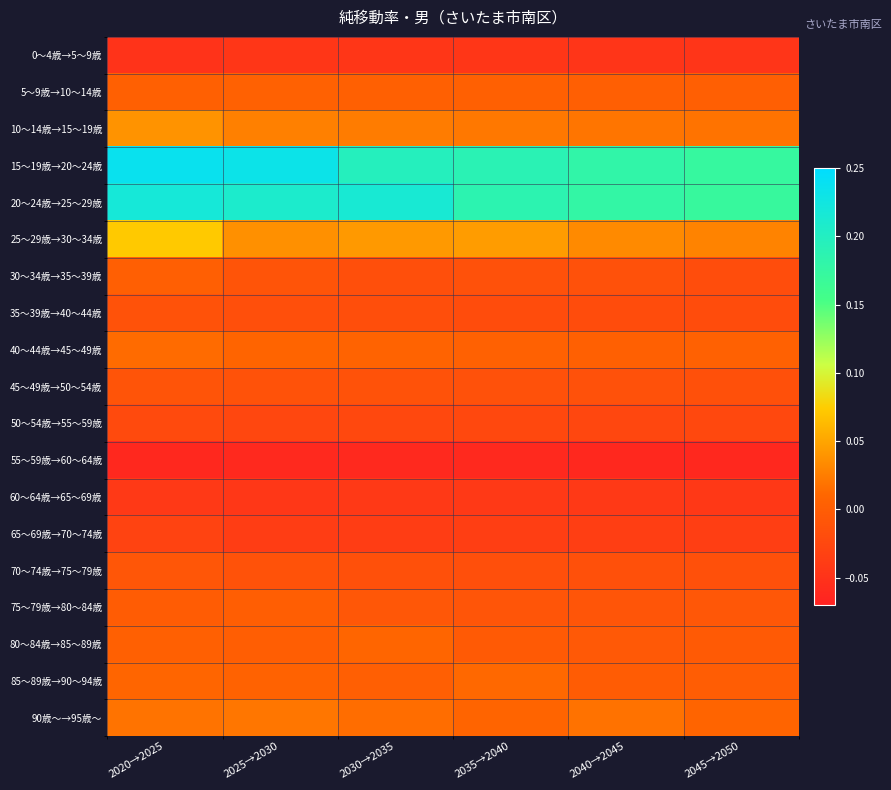

Reading left to right, list all the values displayed in this chart.

0～4歳→5～9歳: 2020→2025=-0.0	2025→2030=-0.0	2030→2035=-0.0	2035→2040=-0.0	2040→2045=-0.0	2045→2050=-0.0
5～9歳→10～14歳: 2020→2025=0.0	2025→2030=0.0	2030→2035=0.0	2035→2040=0.0	2040→2045=0.0	2045→2050=0.0
10～14歳→15～19歳: 2020→2025=0.0	2025→2030=0.0	2030→2035=0.0	2035→2040=0.0	2040→2045=0.0	2045→2050=0.0
15～19歳→20～24歳: 2020→2025=0.2	2025→2030=0.2	2030→2035=0.2	2035→2040=0.2	2040→2045=0.2	2045→2050=0.2
20～24歳→25～29歳: 2020→2025=0.2	2025→2030=0.2	2030→2035=0.2	2035→2040=0.2	2040→2045=0.2	2045→2050=0.2
25～29歳→30～34歳: 2020→2025=0.1	2025→2030=0.0	2030→2035=0.0	2035→2040=0.0	2040→2045=0.0	2045→2050=0.0
30～34歳→35～39歳: 2020→2025=0.0	2025→2030=-0.0	2030→2035=-0.0	2035→2040=-0.0	2040→2045=-0.0	2045→2050=-0.0
35～39歳→40～44歳: 2020→2025=-0.0	2025→2030=-0.0	2030→2035=-0.0	2035→2040=-0.0	2040→2045=-0.0	2045→2050=-0.0
40～44歳→45～49歳: 2020→2025=0.0	2025→2030=0.0	2030→2035=0.0	2035→2040=0.0	2040→2045=0.0	2045→2050=0.0
45～49歳→50～54歳: 2020→2025=-0.0	2025→2030=-0.0	2030→2035=-0.0	2035→2040=-0.0	2040→2045=-0.0	2045→2050=-0.0
50～54歳→55～59歳: 2020→2025=-0.0	2025→2030=-0.0	2030→2035=-0.0	2035→2040=-0.0	2040→2045=-0.0	2045→2050=-0.0
55～59歳→60～64歳: 2020→2025=-0.1	2025→2030=-0.1	2030→2035=-0.1	2035→2040=-0.1	2040→2045=-0.1	2045→2050=-0.1
60～64歳→65～69歳: 2020→2025=-0.0	2025→2030=-0.0	2030→2035=-0.0	2035→2040=-0.0	2040→2045=-0.0	2045→2050=-0.0
65～69歳→70～74歳: 2020→2025=-0.0	2025→2030=-0.0	2030→2035=-0.0	2035→2040=-0.0	2040→2045=-0.0	2045→2050=-0.0
70～74歳→75～79歳: 2020→2025=-0.0	2025→2030=-0.0	2030→2035=-0.0	2035→2040=-0.0	2040→2045=-0.0	2045→2050=-0.0
75～79歳→80～84歳: 2020→2025=-0.0	2025→2030=0.0	2030→2035=-0.0	2035→2040=-0.0	2040→2045=-0.0	2045→2050=-0.0
80～84歳→85～89歳: 2020→2025=0.0	2025→2030=0.0	2030→2035=0.0	2035→2040=-0.0	2040→2045=-0.0	2045→2050=-0.0
85～89歳→90～94歳: 2020→2025=0.0	2025→2030=0.0	2030→2035=0.0	2035→2040=0.0	2040→2045=-0.0	2045→2050=-0.0
90歳～→95歳～: 2020→2025=0.0	2025→2030=0.0	2030→2035=0.0	2035→2040=0.0	2040→2045=0.0	2045→2050=0.0